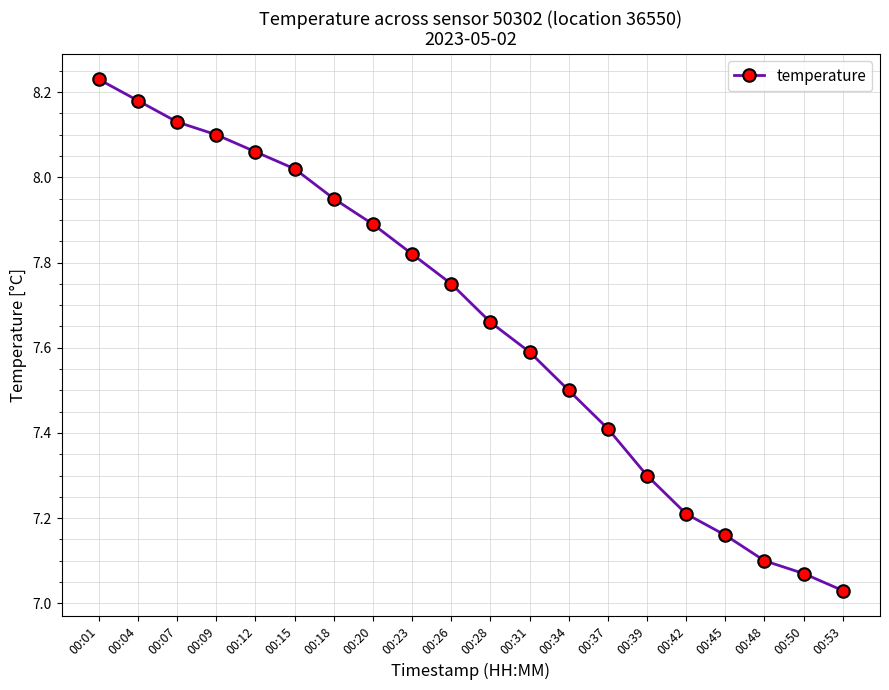

What is the difference between the values at 00:53 and 00:01?

1.2